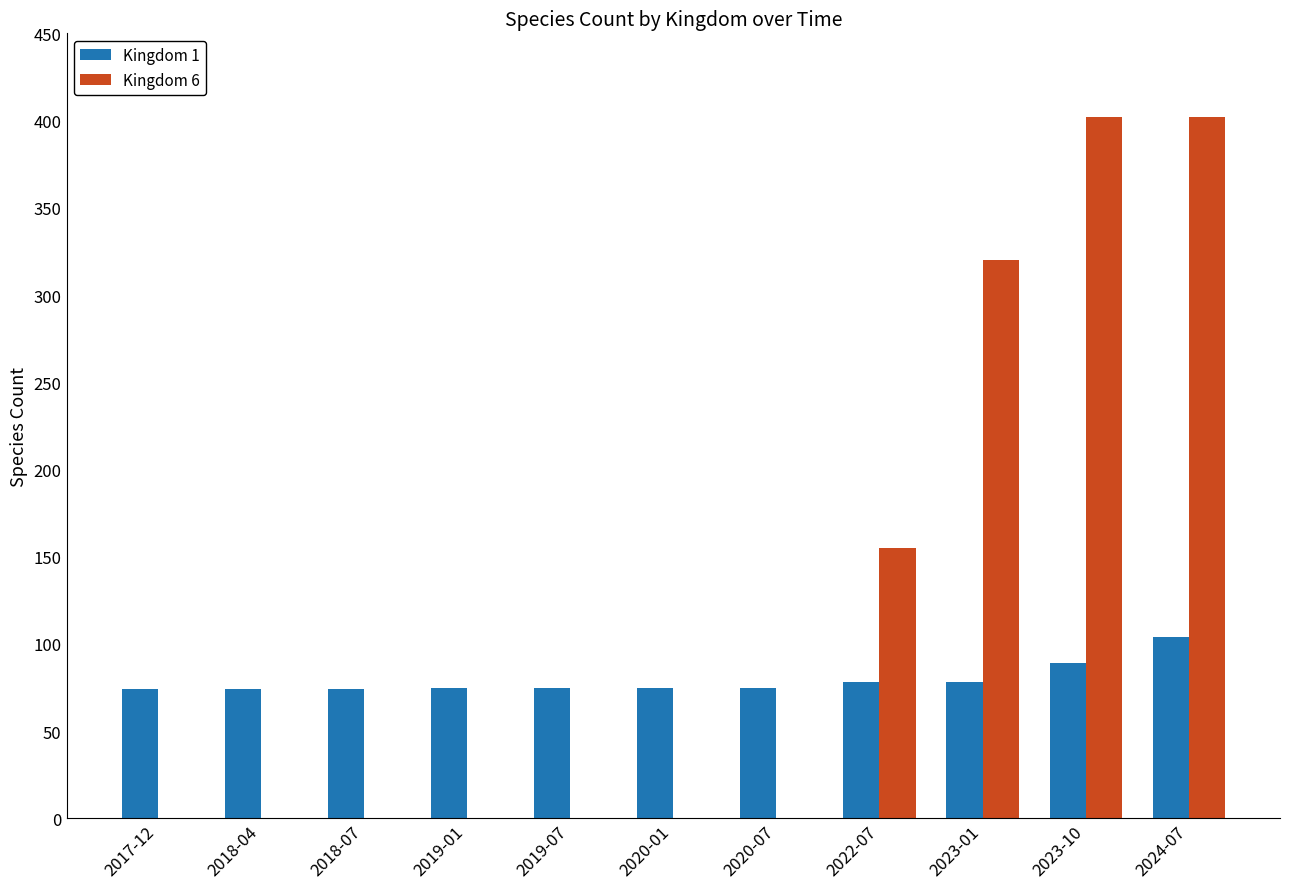

What are all the series names shown in the legend?

Kingdom 1, Kingdom 6